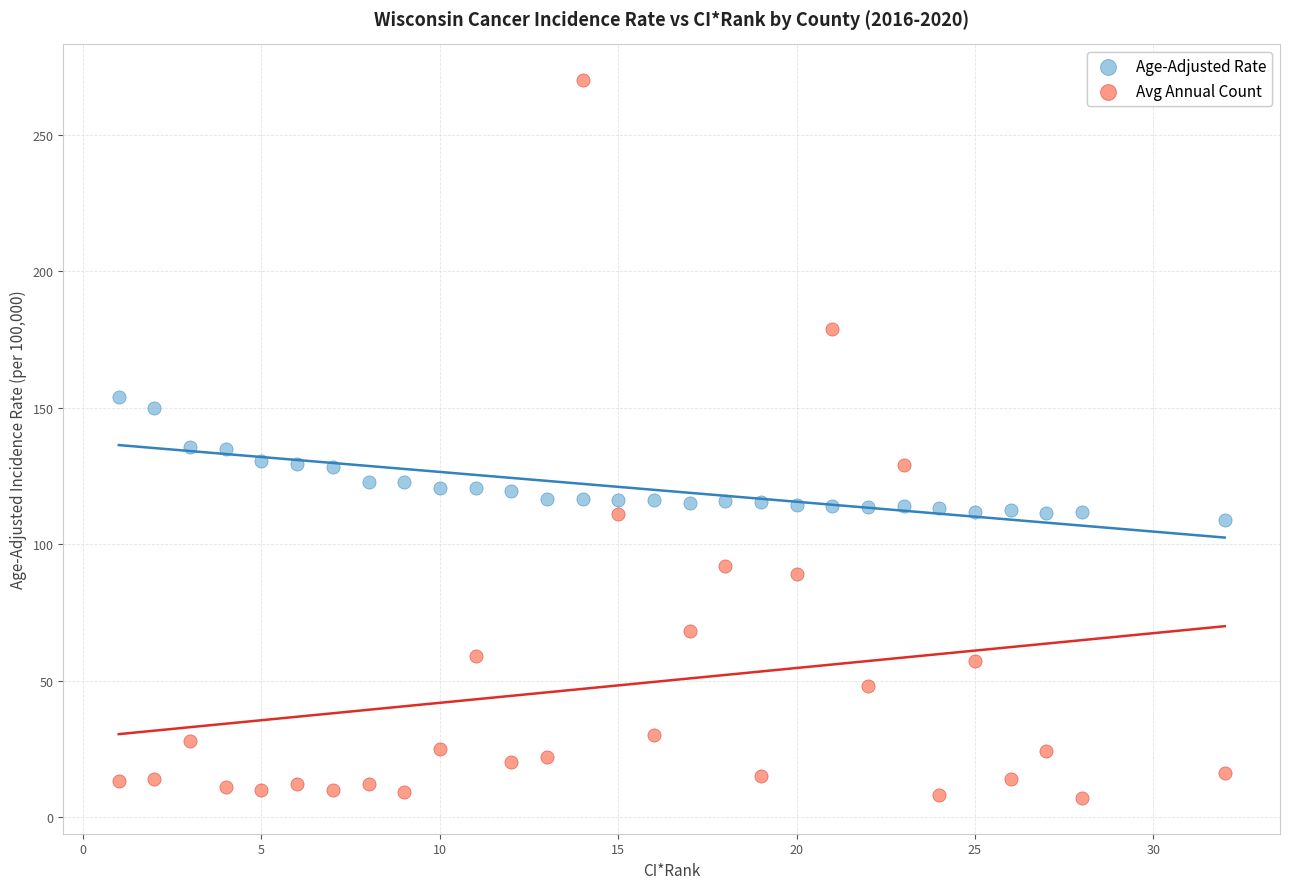

Across all data points, what is the range of Y values (max minus min)?

263.0